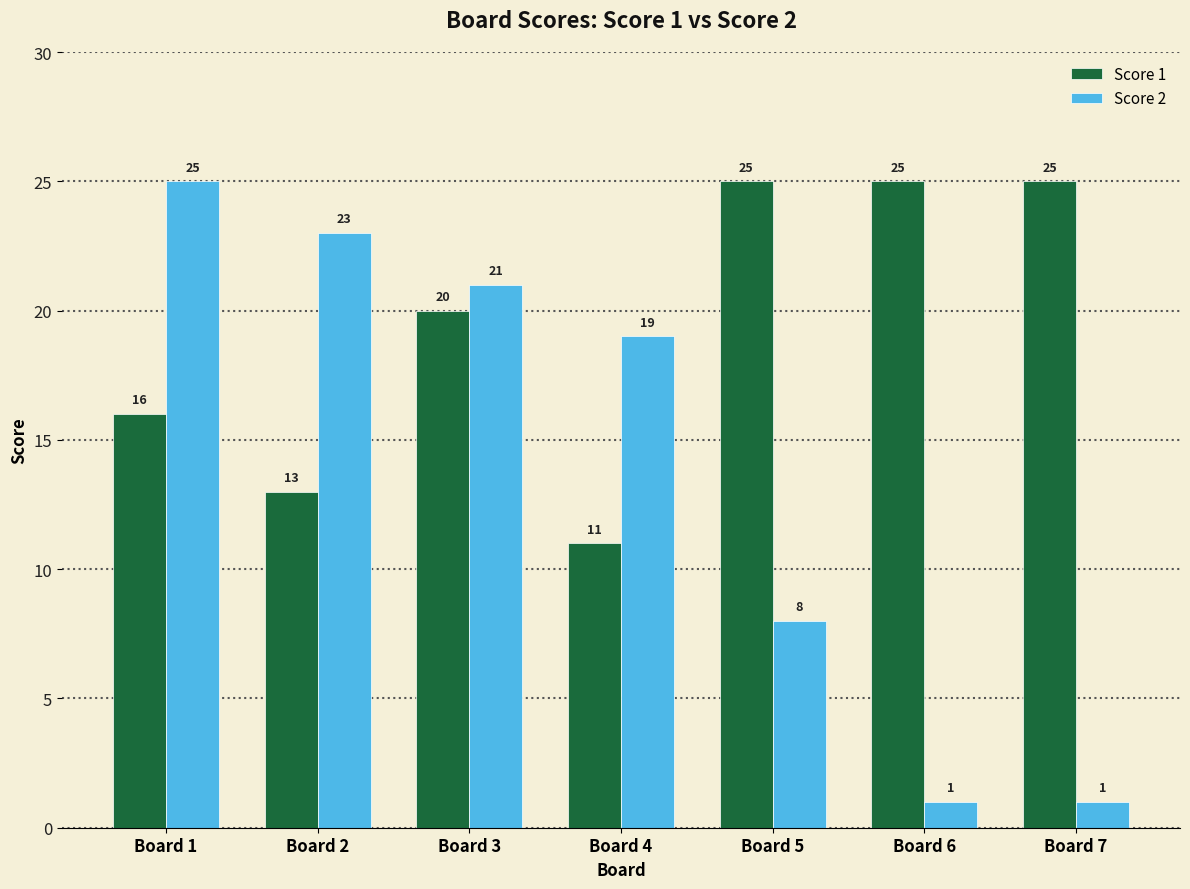

How many bars are there in total?

14